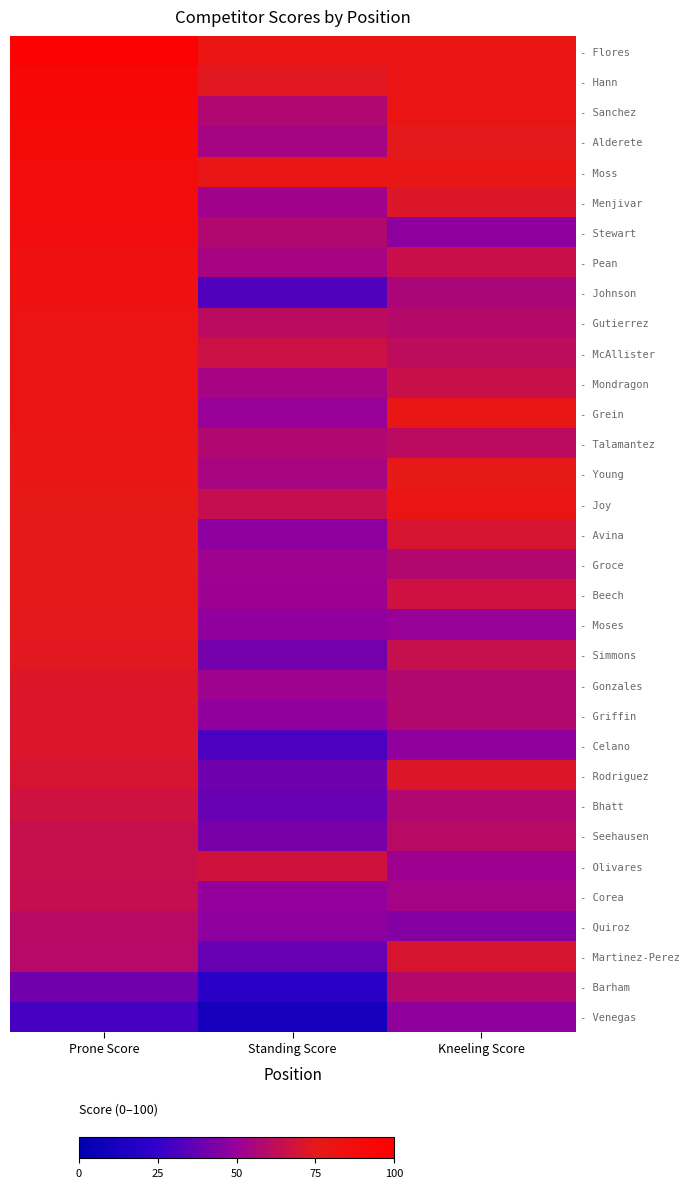

Which category has the lowest value across all series?

Standing Score